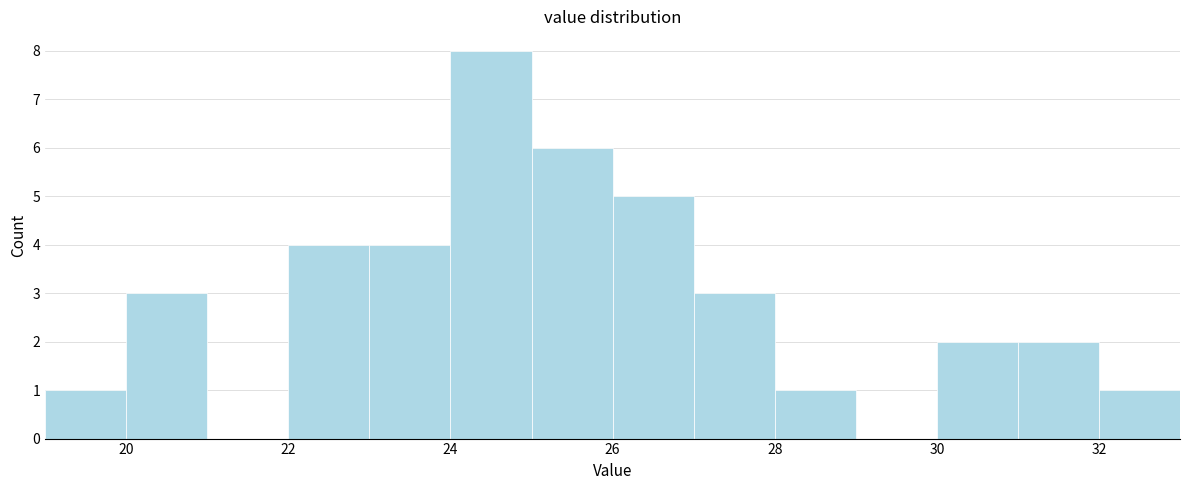

Reading left to right, transcribe this chart: for each bar, give the range it covers on the x-axis and its height. The values are not printed on the chart, so give them approximately, as read against the axis.

19 to 20: 1
20 to 21: 3
21 to 22: 0
22 to 23: 4
23 to 24: 4
24 to 25: 8
25 to 26: 6
26 to 27: 5
27 to 28: 3
28 to 29: 1
29 to 30: 0
30 to 31: 2
31 to 32: 2
32 to 33: 1